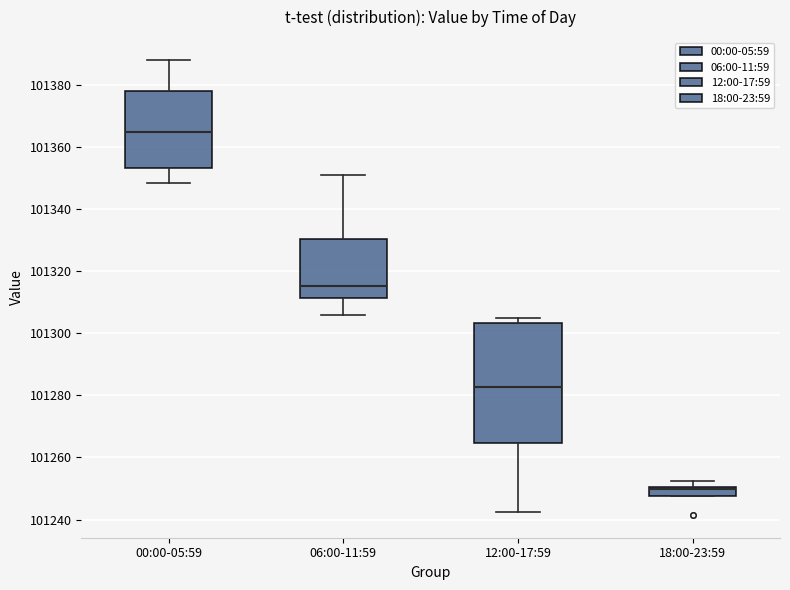

Which box has the highest median line?

00:00-05:59